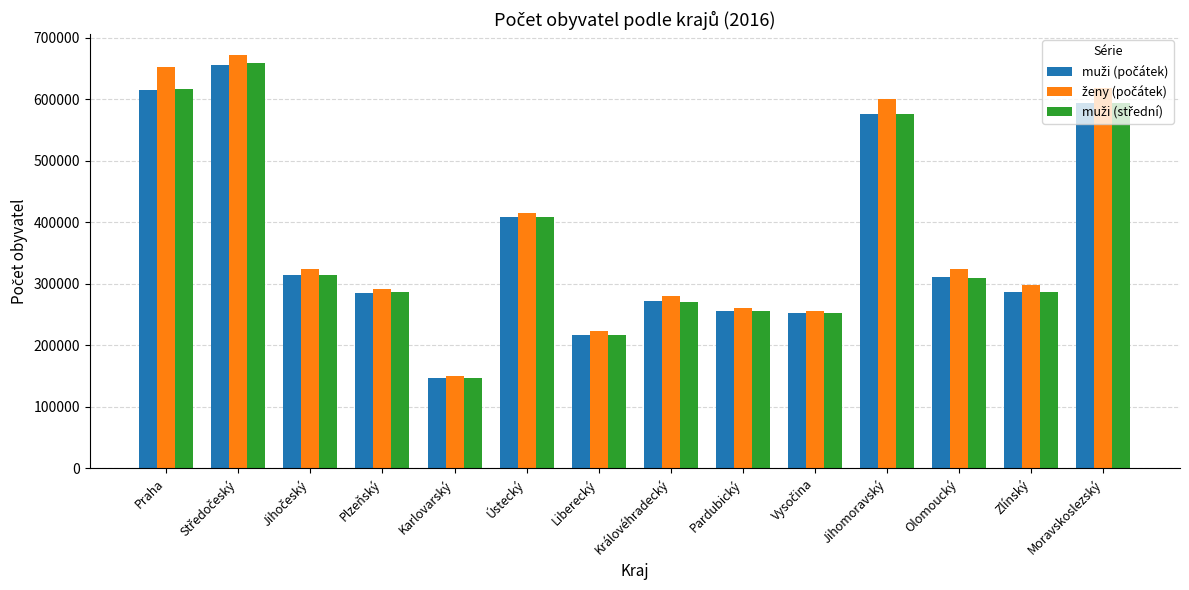

What is the greatest value displayed?

671934